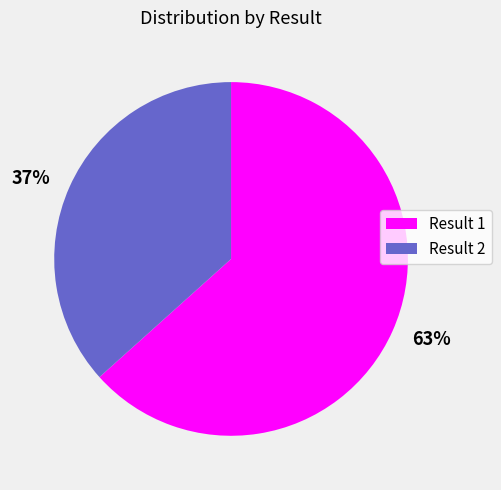

To the nearest percent, what is the combined percentage of 37% and 63%?

100%